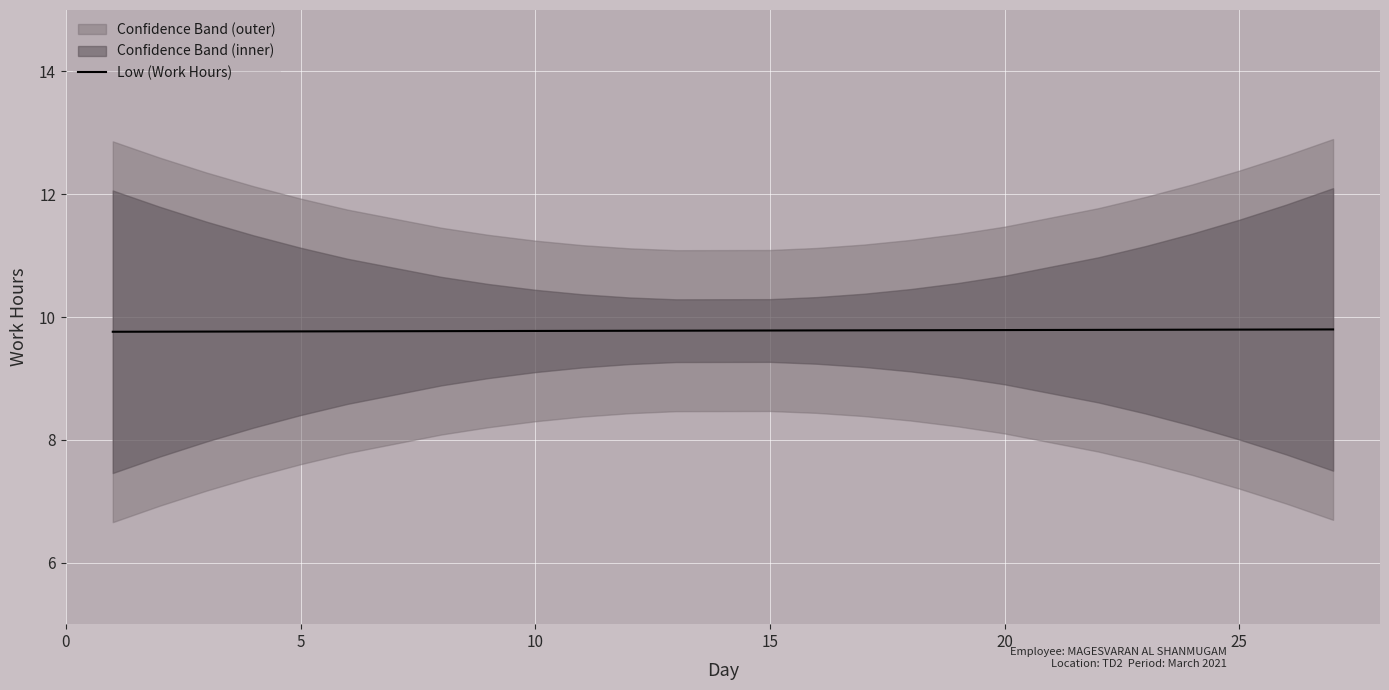

True or false: Low (Work Hours) has a value of 14.7 at 20.

False